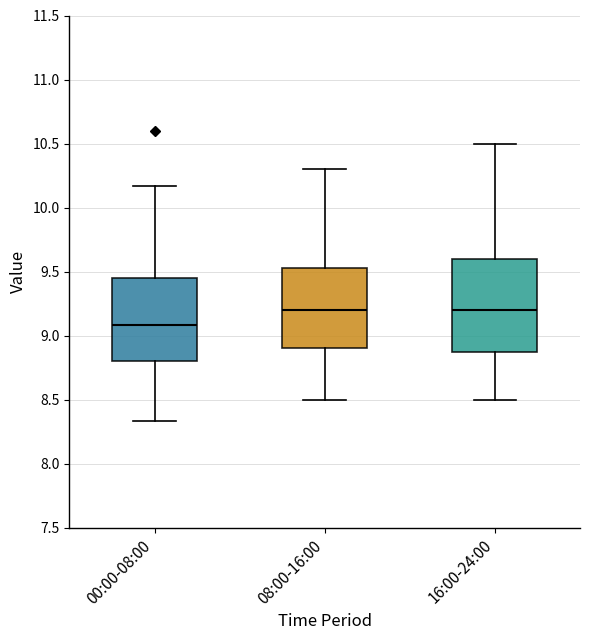

Reading left to right, transcribe this box plot: for each box, give where its median line is, the range the box spans, and where its two whiskers end, as read against the y-axis. The values are not printed on the chart, so give them approximately, as read against the axis.

00:00-08:00: median 9.10, box 8.80 to 9.45, whiskers 8.35 to 10.15
08:00-16:00: median 9.20, box 8.90 to 9.55, whiskers 8.50 to 10.30
16:00-24:00: median 9.20, box 8.90 to 9.60, whiskers 8.50 to 10.50